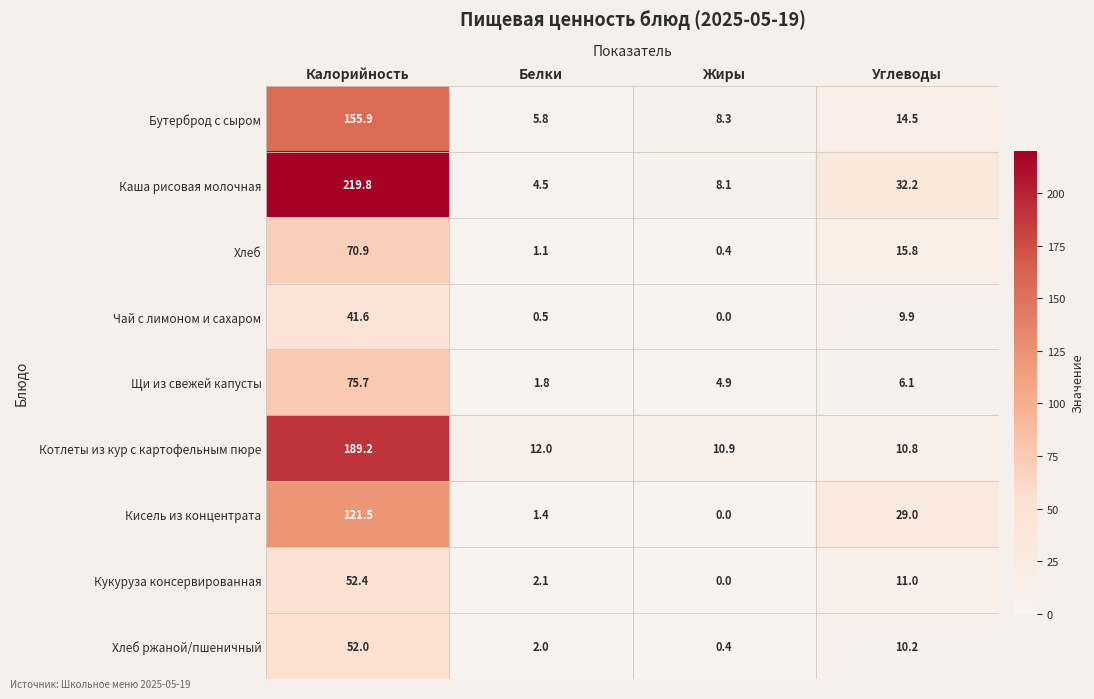

What is the spread (max minus min) of values at Углеводы?

26.1